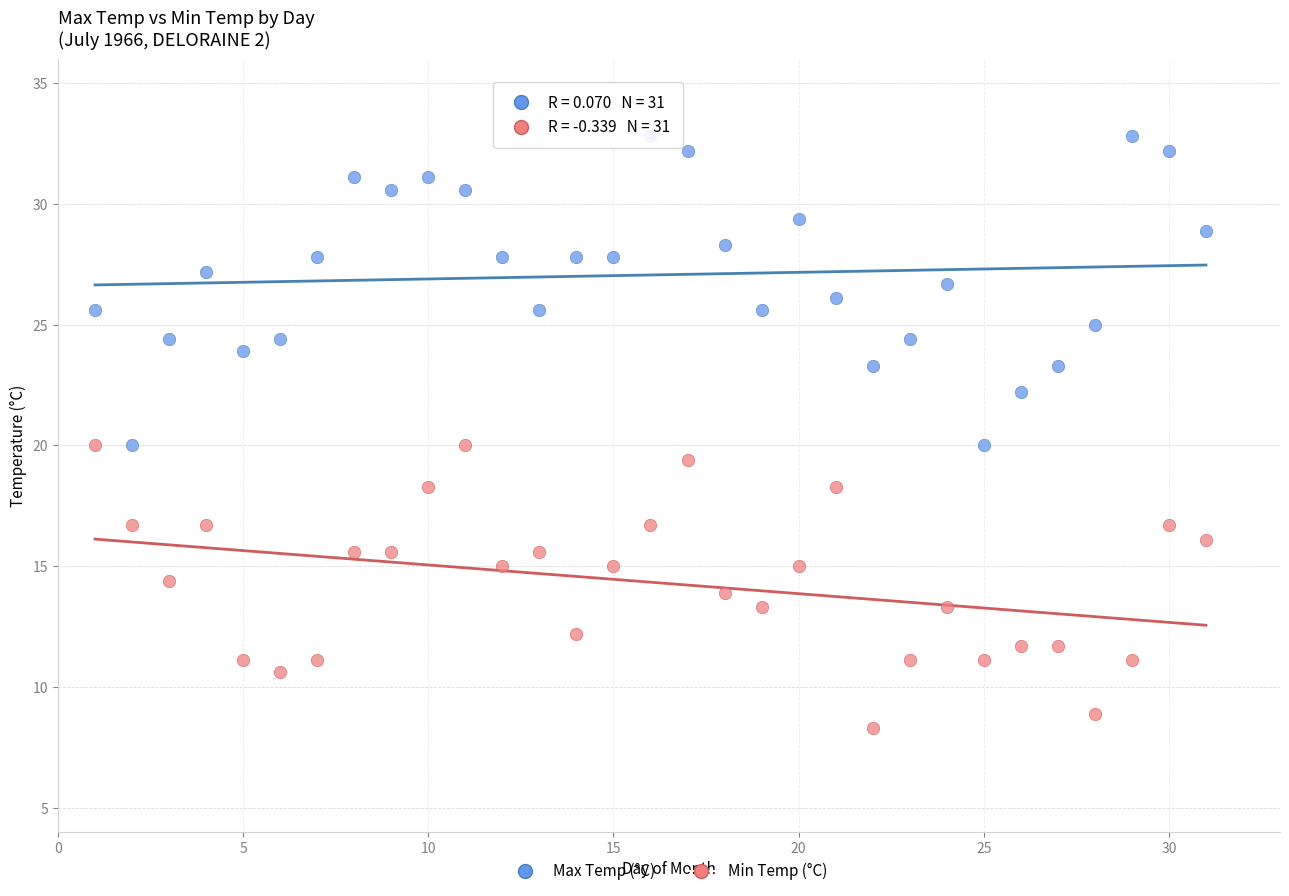

What are all the series names shown in the legend?

Max Temp (°C), Min Temp (°C)